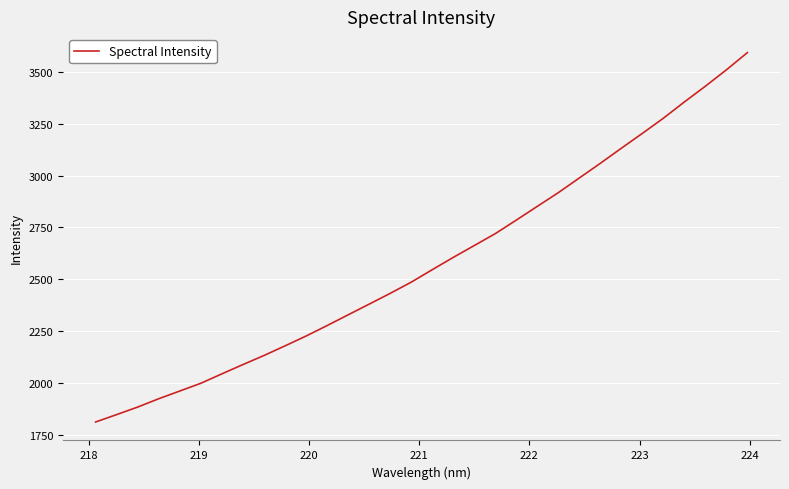

What is the smallest value displayed?

1811.1